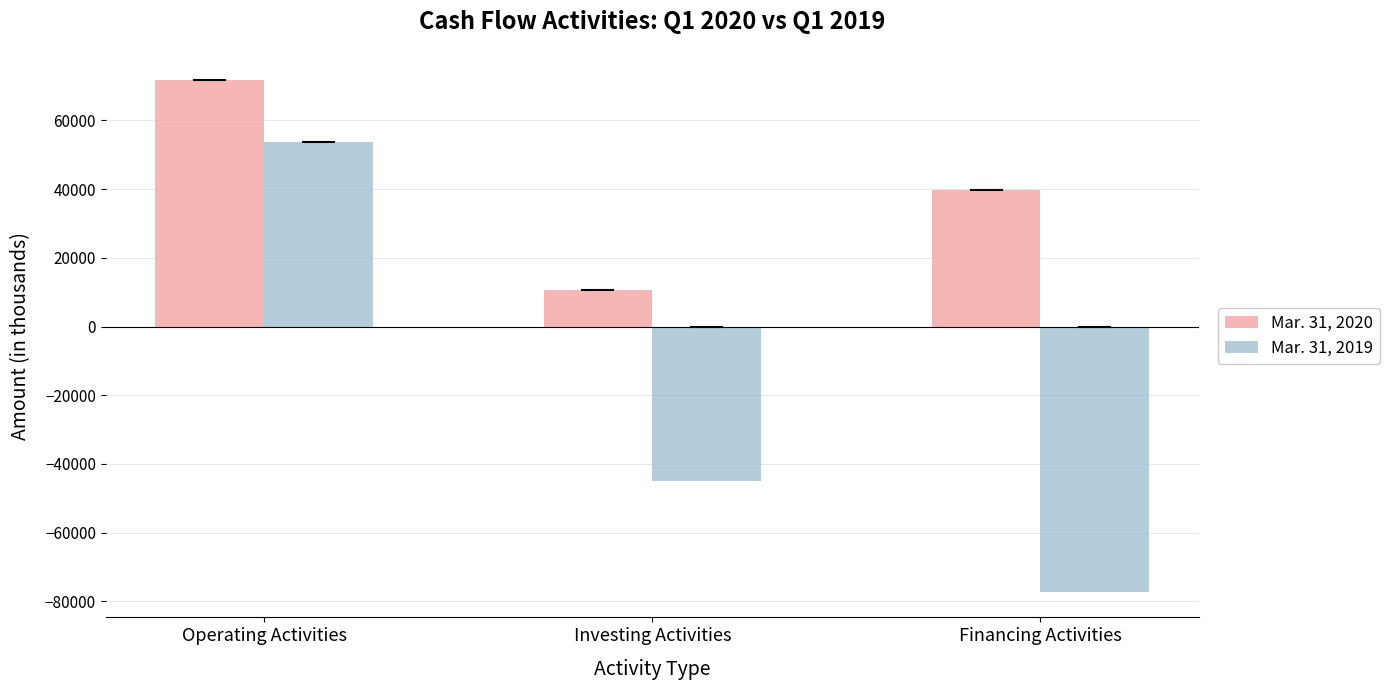

What is the total value across all series at Financing Activities?

-37542